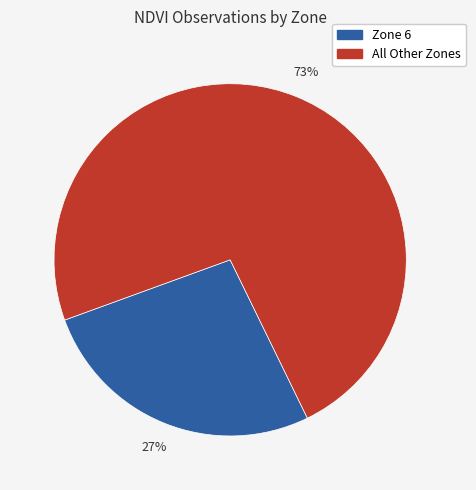

To the nearest percent, what is the average slice percentage?

50%